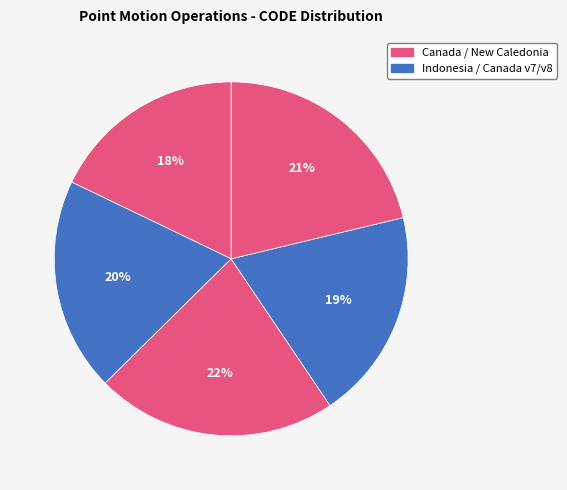

How many segments does this pie chart have?

5